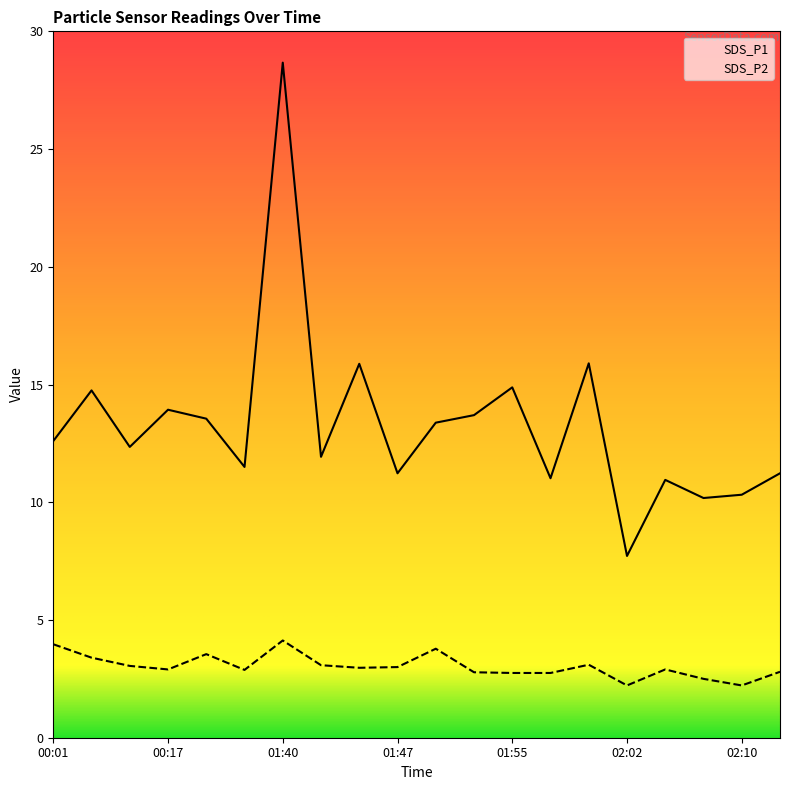

Which series has the largest range (max minus min)?

SDS_P1